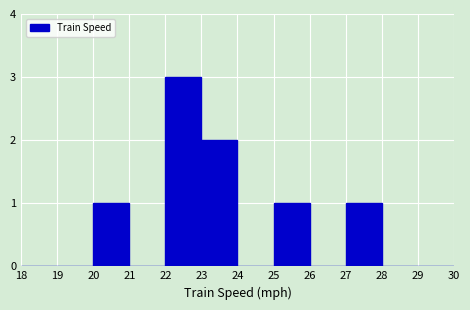

How tall is the bar that spans 22 to 23 on the x-axis? The values are not printed on the chart, so give them approximately, as read against the axis.

3